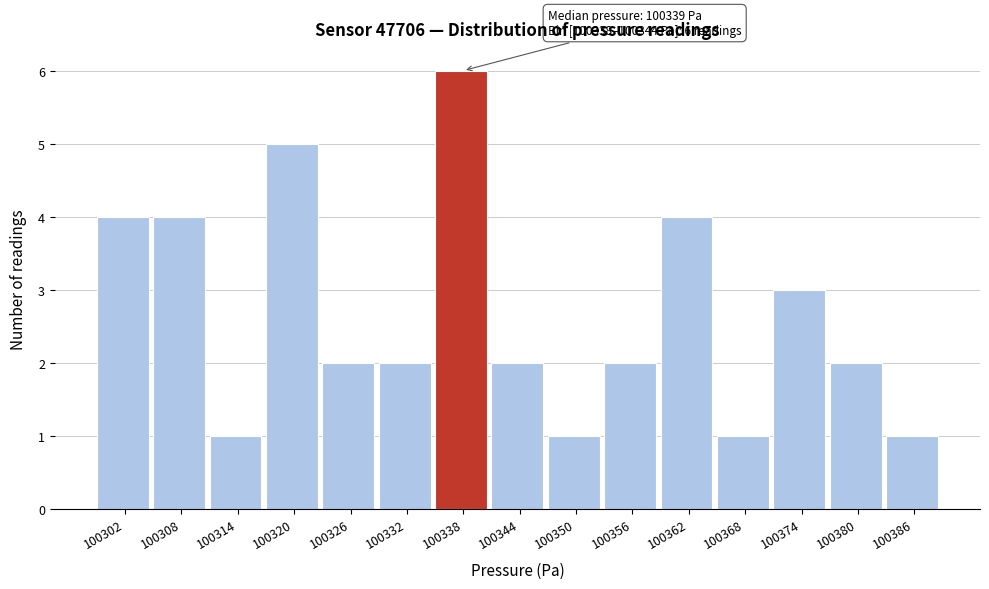

Reading left to right, transcribe all the data shown in this chart.

4	4	1	5	2	2	6	2	1	2	4	1	3	2	1